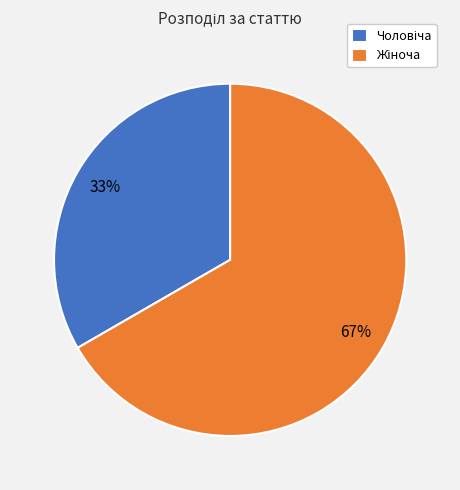

Is there any slice that represents more than half of the pie?

Yes